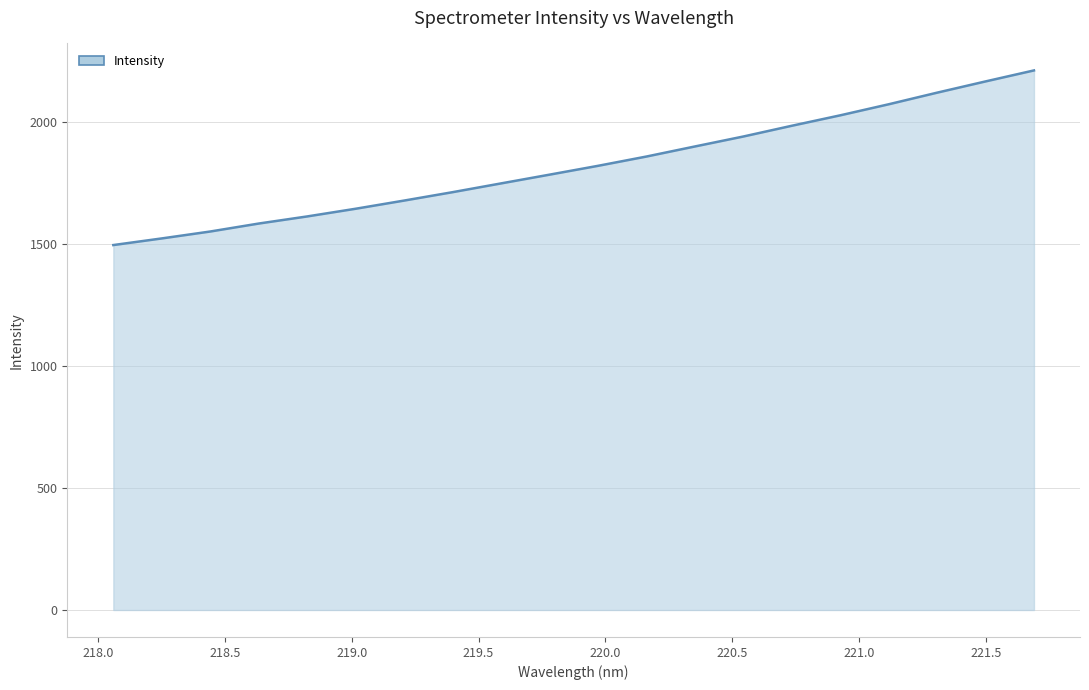

What is the minimum value shown in the chart?

1494.8